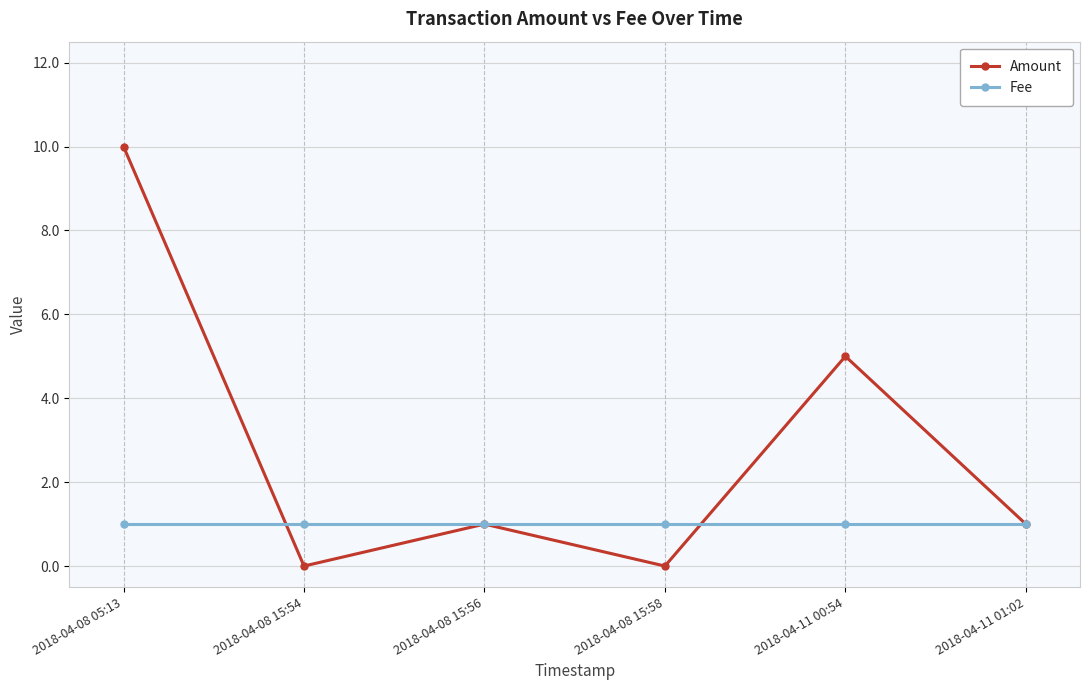

Reading left to right, list all the values displayed in this chart.

Amount: 10	0	1	0	5	1
Fee: 1	1	1	1	1	1